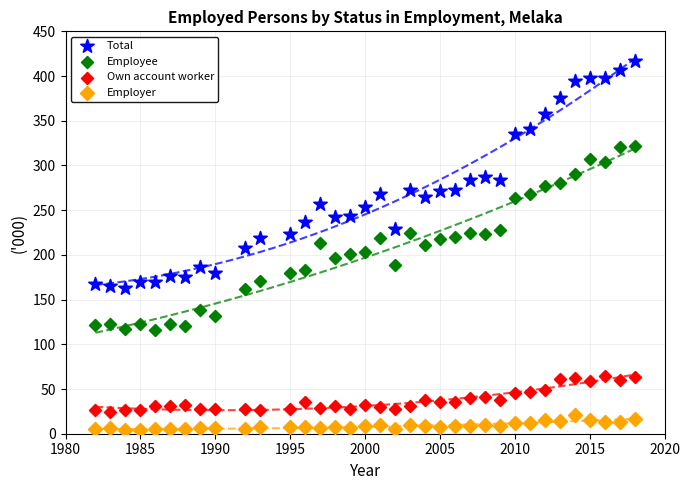

Which series has the widest spread of Y values?

Total